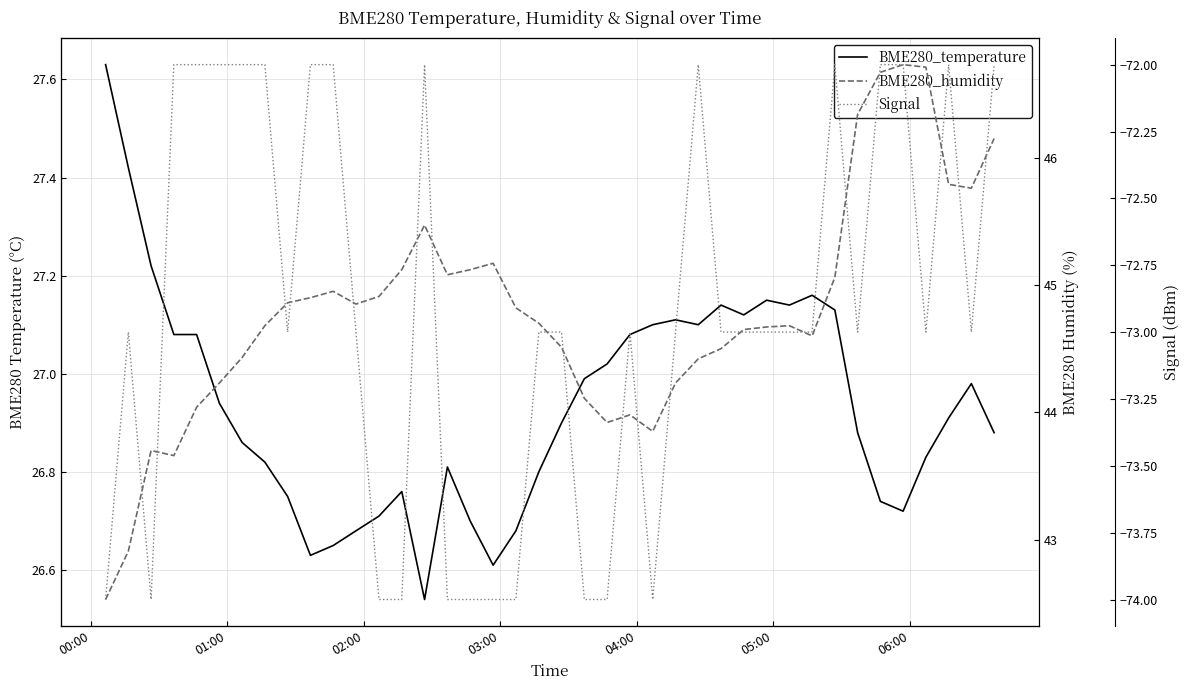

What are all the series names shown in the legend?

BME280_temperature, BME280_humidity, Signal